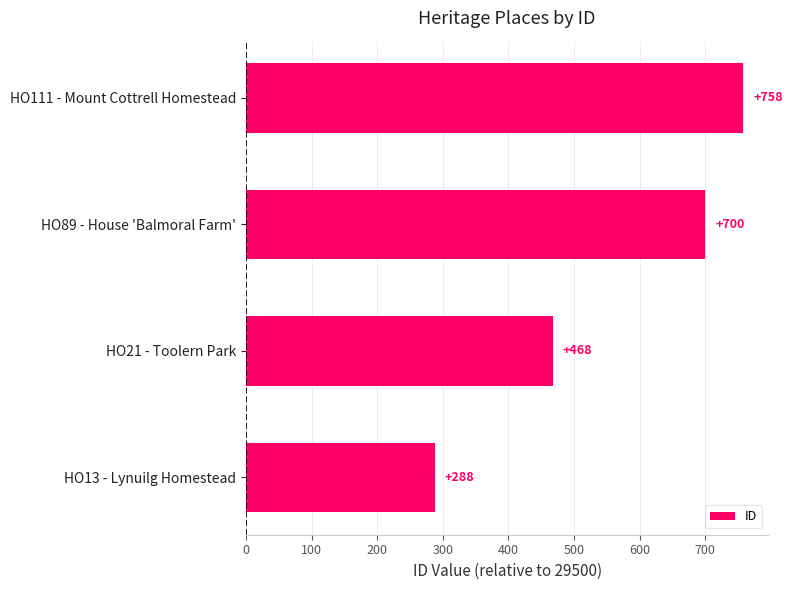

Are the bars horizontal?

Yes